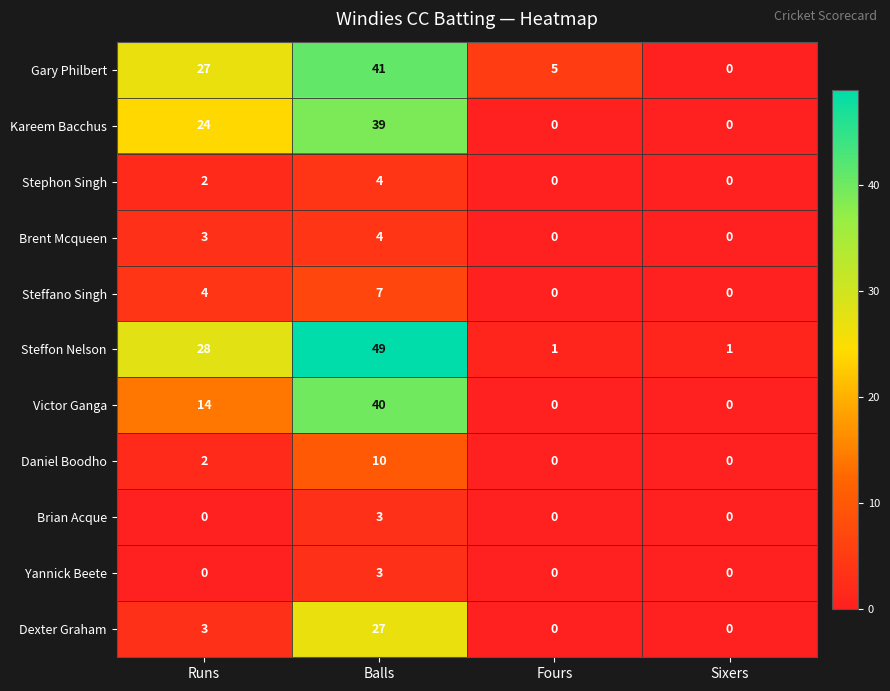

What is the maximum value shown in the chart?

49